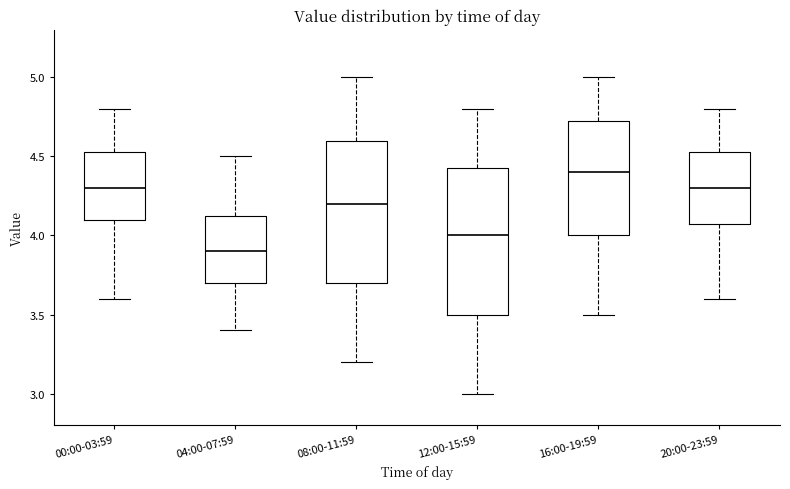

Where does the upper whisker of the box for 12:00-15:59 end on the y-axis? The values are not printed on the chart, so give them approximately, as read against the axis.

4.80